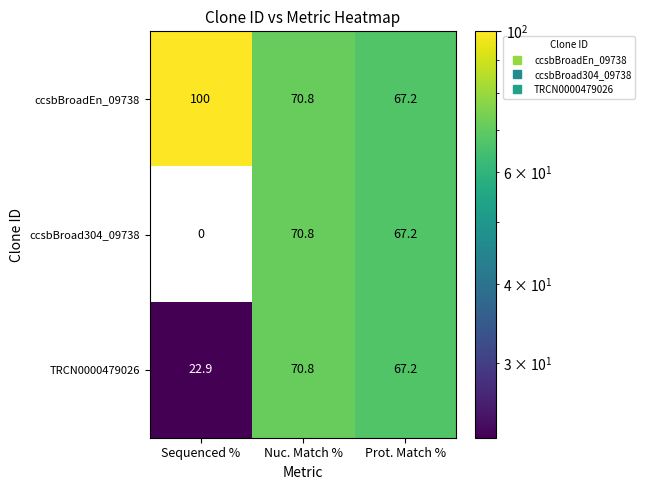

Which series has the widest spread of values?

ccsbBroad304_09738